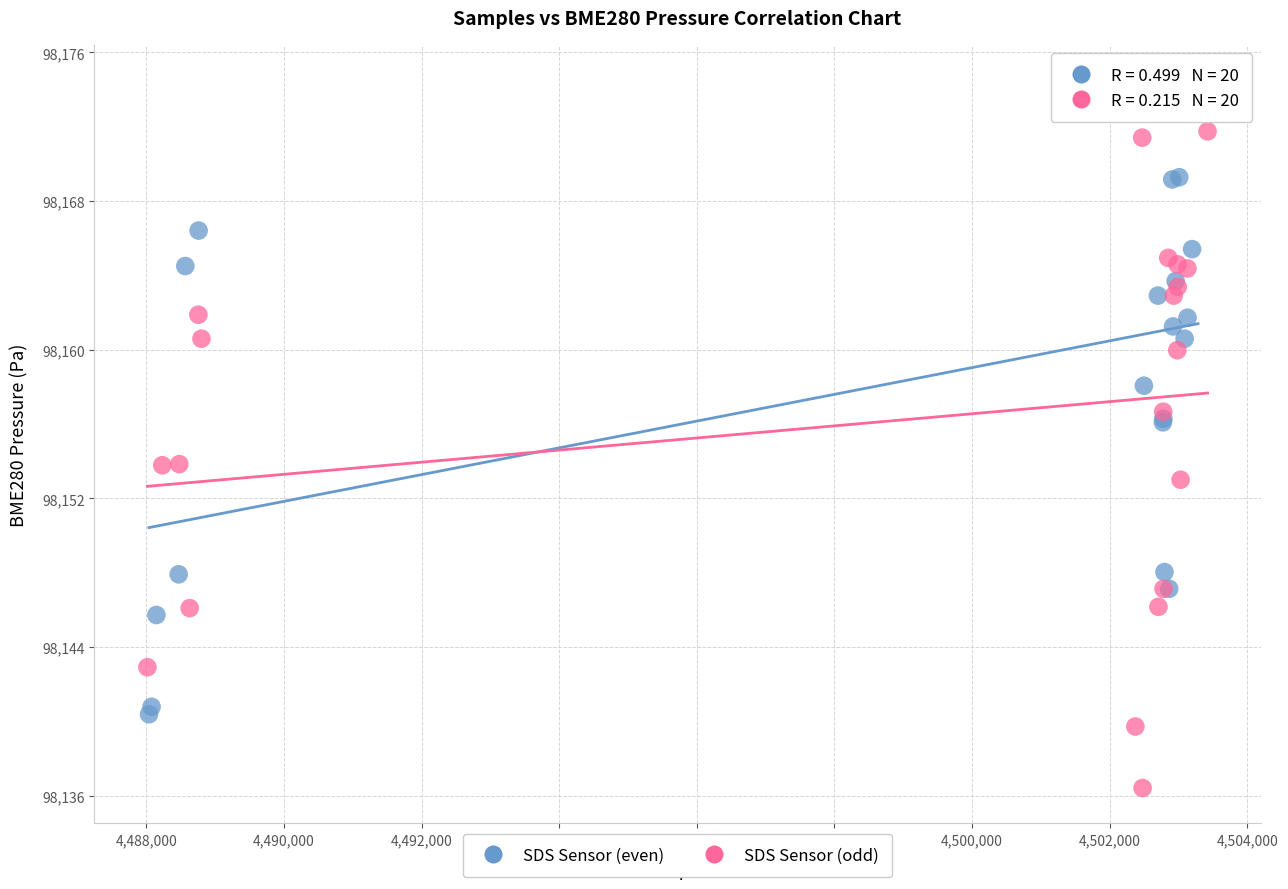

Which series contains the lowest Y value?

SDS Sensor (odd)